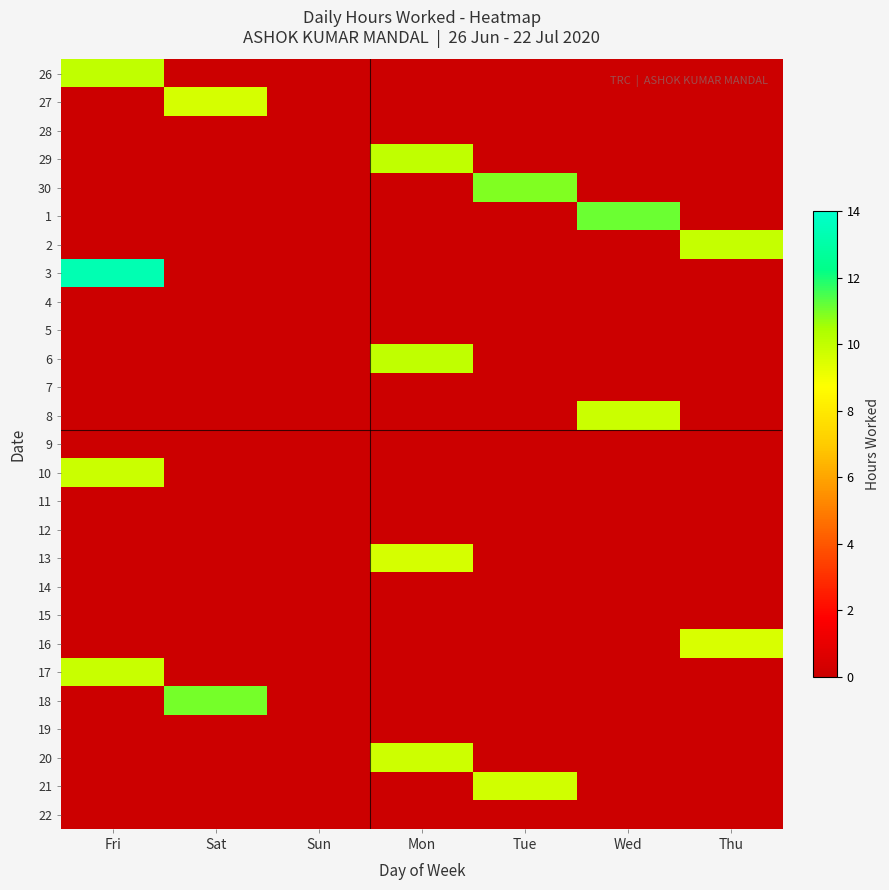

Reading left to right, list all the values displayed in this chart.

26: Fri=10.0	Sat=0.0	Sun=0.0	Mon=0.0	Tue=0.0	Wed=0.0	Thu=0.0
27: Fri=0.0	Sat=9.6	Sun=0.0	Mon=0.0	Tue=0.0	Wed=0.0	Thu=0.0
28: Fri=0.0	Sat=0.0	Sun=0.0	Mon=0.0	Tue=0.0	Wed=0.0	Thu=0.0
29: Fri=0.0	Sat=0.0	Sun=0.0	Mon=10.0	Tue=0.0	Wed=0.0	Thu=0.0
30: Fri=0.0	Sat=0.0	Sun=0.0	Mon=0.0	Tue=10.9	Wed=0.0	Thu=0.0
1: Fri=0.0	Sat=0.0	Sun=0.0	Mon=0.0	Tue=0.0	Wed=11.1	Thu=0.0
2: Fri=0.0	Sat=0.0	Sun=0.0	Mon=0.0	Tue=0.0	Wed=0.0	Thu=9.9
3: Fri=13.3	Sat=0.0	Sun=0.0	Mon=0.0	Tue=0.0	Wed=0.0	Thu=0.0
4: Fri=0.0	Sat=0.0	Sun=0.0	Mon=0.0	Tue=0.0	Wed=0.0	Thu=0.0
5: Fri=0.0	Sat=0.0	Sun=0.0	Mon=0.0	Tue=0.0	Wed=0.0	Thu=0.0
6: Fri=0.0	Sat=0.0	Sun=0.0	Mon=10.0	Tue=0.0	Wed=0.0	Thu=0.0
7: Fri=0.0	Sat=0.0	Sun=0.0	Mon=0.0	Tue=0.0	Wed=0.0	Thu=0.0
8: Fri=0.0	Sat=0.0	Sun=0.0	Mon=0.0	Tue=0.0	Wed=9.8	Thu=0.0
9: Fri=0.0	Sat=0.0	Sun=0.0	Mon=0.0	Tue=0.0	Wed=0.0	Thu=0.0
10: Fri=9.8	Sat=0.0	Sun=0.0	Mon=0.0	Tue=0.0	Wed=0.0	Thu=0.0
11: Fri=0.0	Sat=0.0	Sun=0.0	Mon=0.0	Tue=0.0	Wed=0.0	Thu=0.0
12: Fri=0.0	Sat=0.0	Sun=0.0	Mon=0.0	Tue=0.0	Wed=0.0	Thu=0.0
13: Fri=0.0	Sat=0.0	Sun=0.0	Mon=9.6	Tue=0.0	Wed=0.0	Thu=0.0
14: Fri=0.0	Sat=0.0	Sun=0.0	Mon=0.0	Tue=0.0	Wed=0.0	Thu=0.0
15: Fri=0.0	Sat=0.0	Sun=0.0	Mon=0.0	Tue=0.0	Wed=0.0	Thu=0.0
16: Fri=0.0	Sat=0.0	Sun=0.0	Mon=0.0	Tue=0.0	Wed=0.0	Thu=9.5
17: Fri=9.8	Sat=0.0	Sun=0.0	Mon=0.0	Tue=0.0	Wed=0.0	Thu=0.0
18: Fri=0.0	Sat=11.0	Sun=0.0	Mon=0.0	Tue=0.0	Wed=0.0	Thu=0.0
19: Fri=0.0	Sat=0.0	Sun=0.0	Mon=0.0	Tue=0.0	Wed=0.0	Thu=0.0
20: Fri=0.0	Sat=0.0	Sun=0.0	Mon=9.8	Tue=0.0	Wed=0.0	Thu=0.0
21: Fri=0.0	Sat=0.0	Sun=0.0	Mon=0.0	Tue=9.7	Wed=0.0	Thu=0.0
22: Fri=0.0	Sat=0.0	Sun=0.0	Mon=0.0	Tue=0.0	Wed=0.0	Thu=0.0